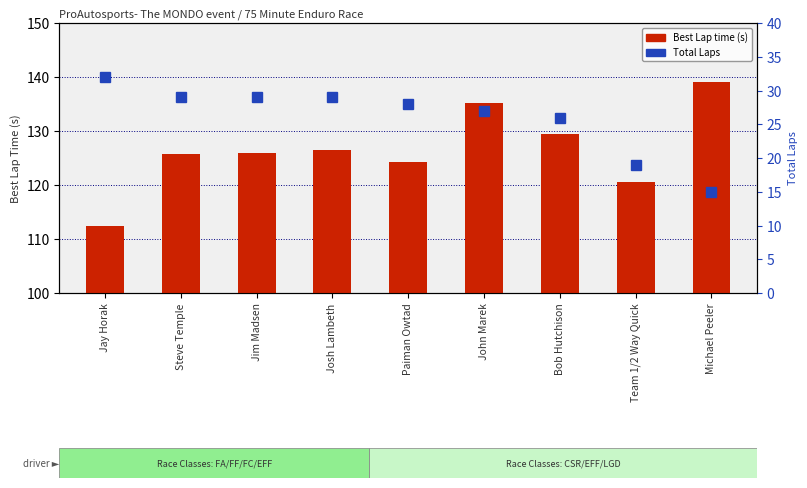

How many data points does each series have?

9